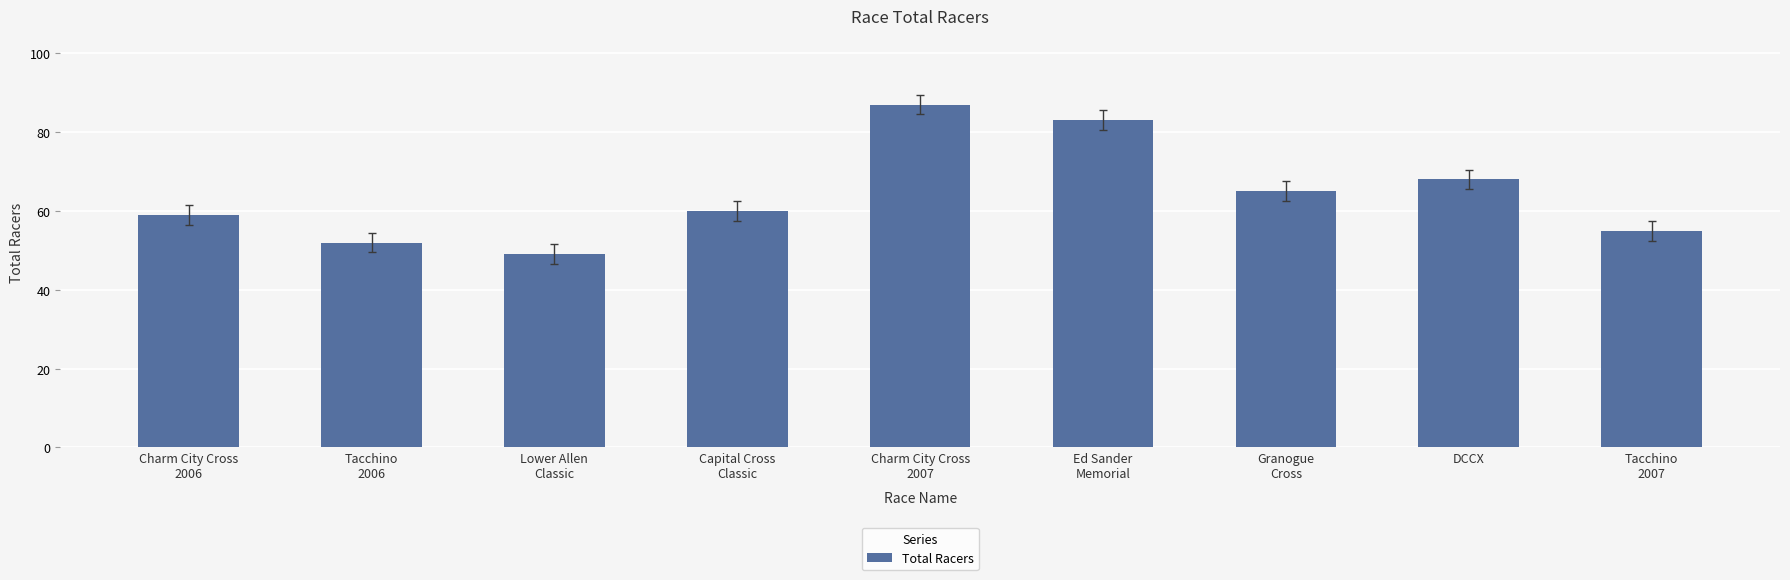

List the labels in order of value, largest first.

Charm City Cross
2007, Ed Sander
Memorial, DCCX, Granogue
Cross, Capital Cross
Classic, Charm City Cross
2006, Tacchino
2007, Tacchino
2006, Lower Allen
Classic